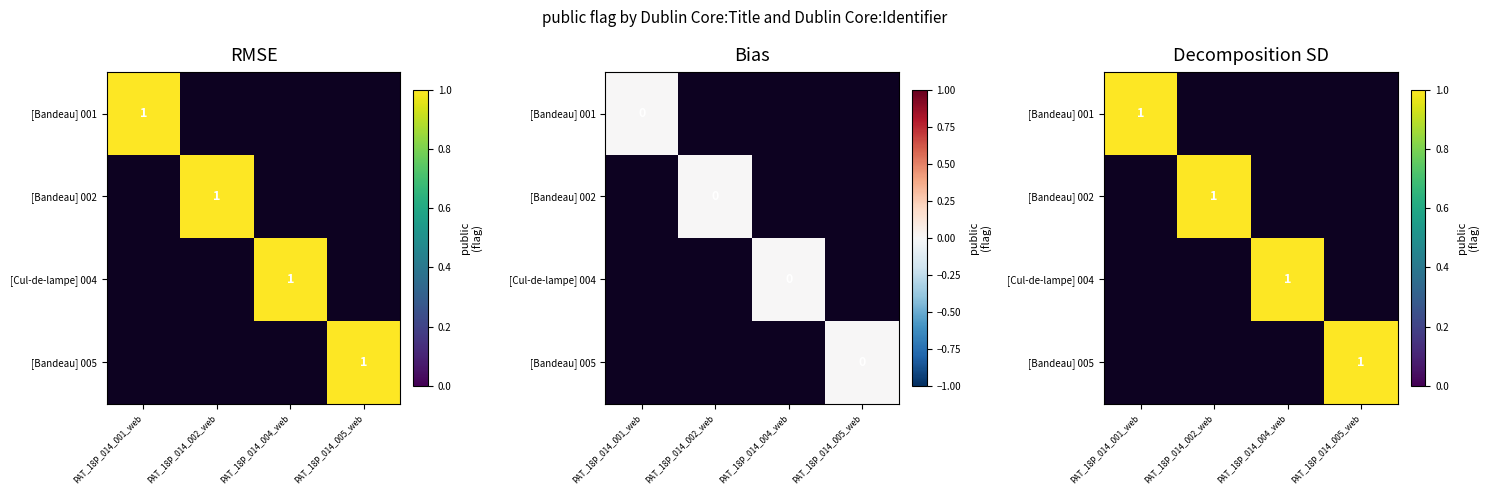

Which series has the largest total across all categories?

RMSE